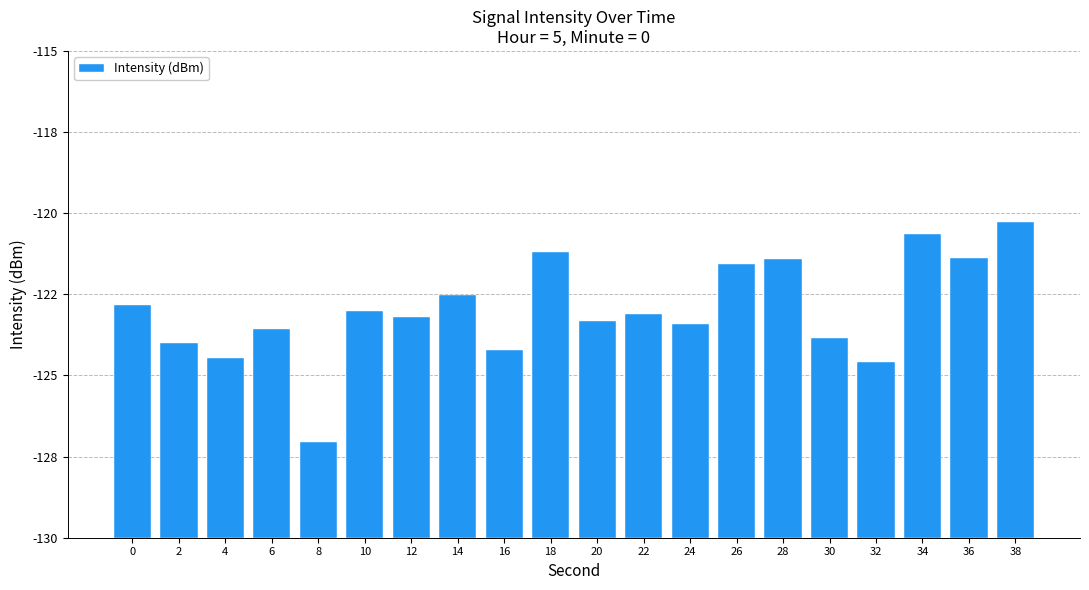

At which category does the chart reach its minimum across all series?

8